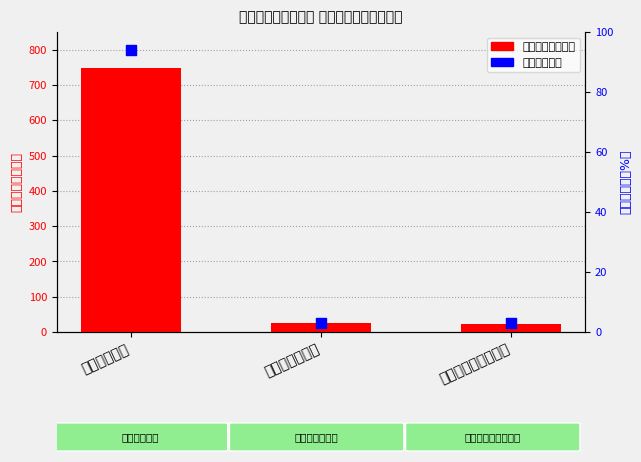

What is the total value across all series at 商品和服务支出?

27.6